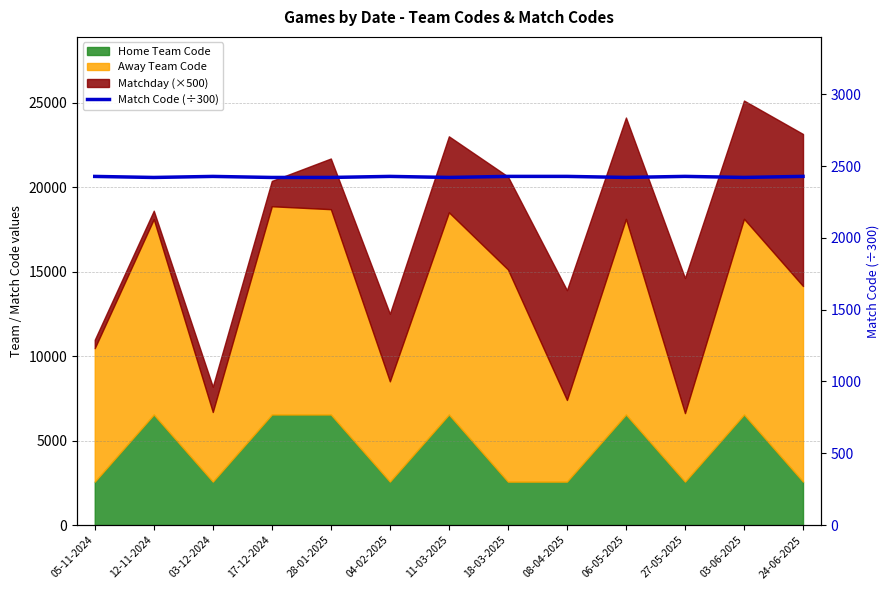

What is the minimum value shown in the chart?

2420.3